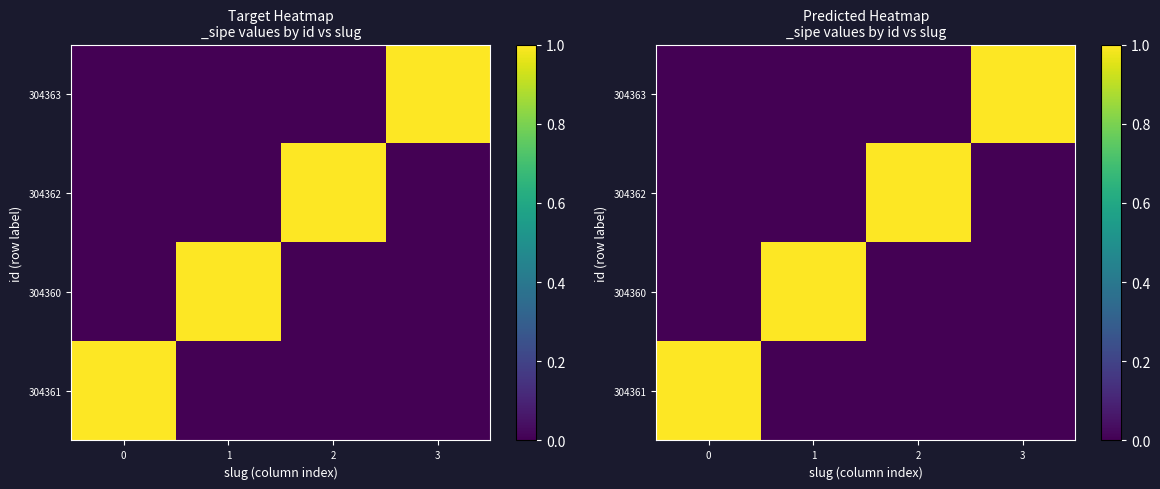

Which series has the largest range (max minus min)?

304361